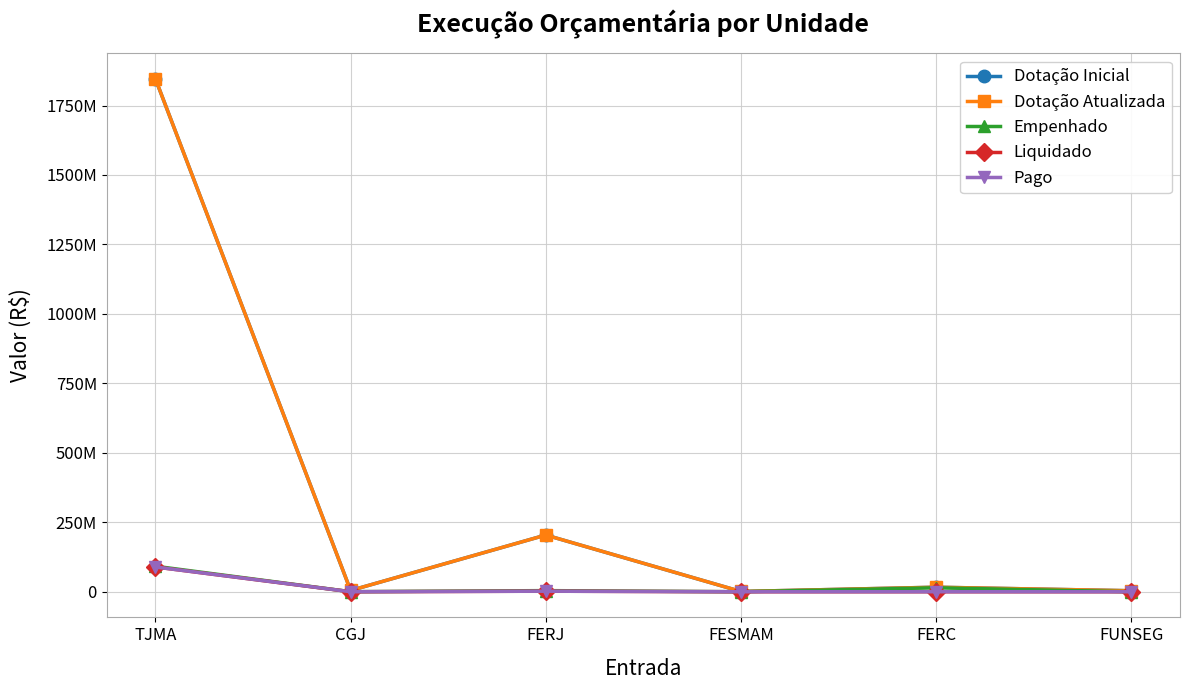

Does the chart display data point markers on the line(s)?

Yes